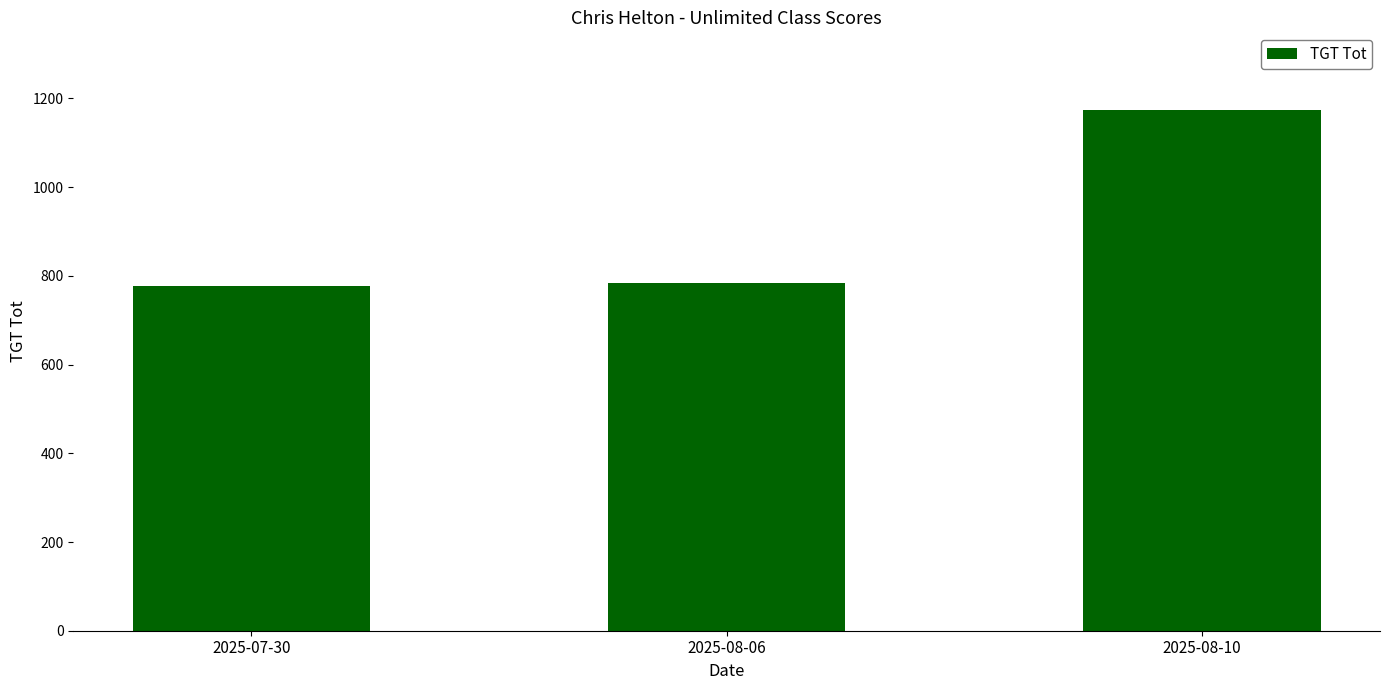

Does the chart contain any negative values?

No